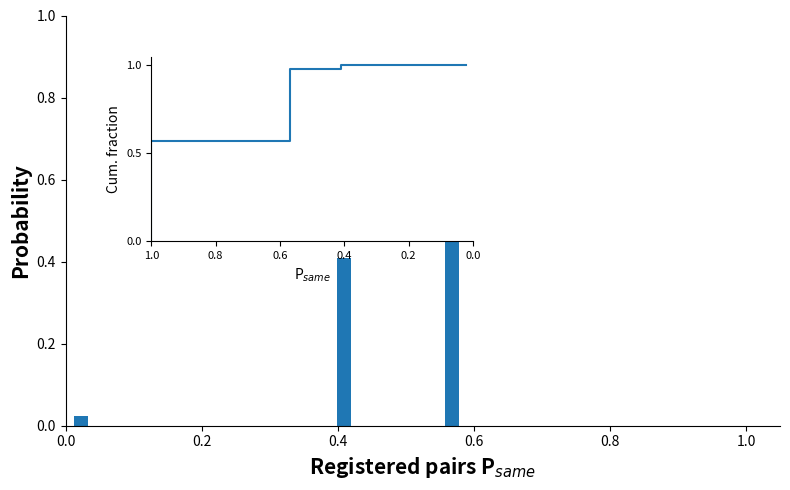

What is the sum of all values?

1.0